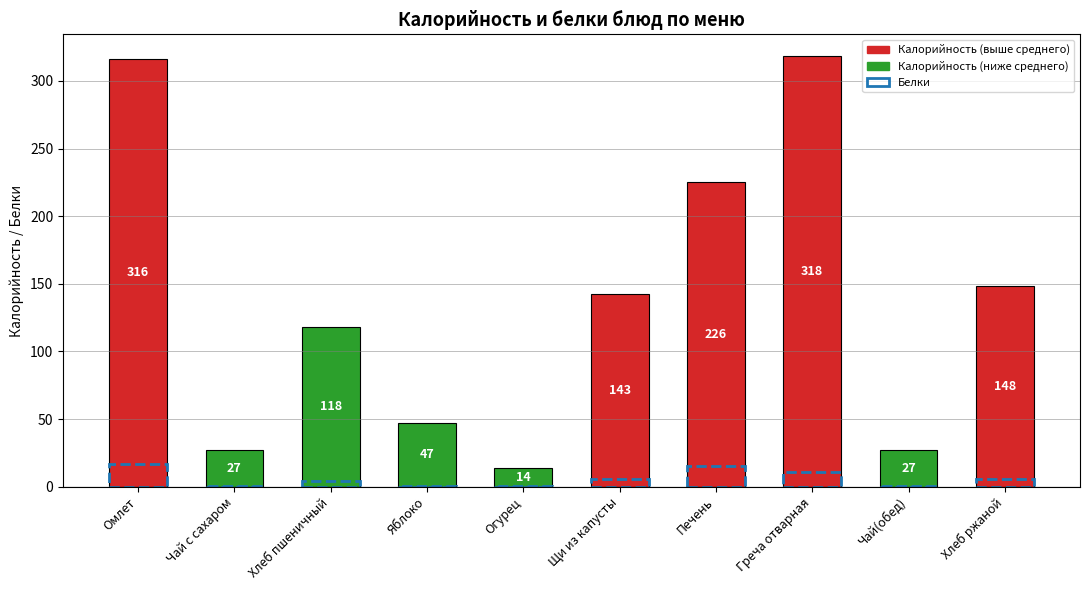

What is the label of the 2nd bar from the left?

Чай с сахаром